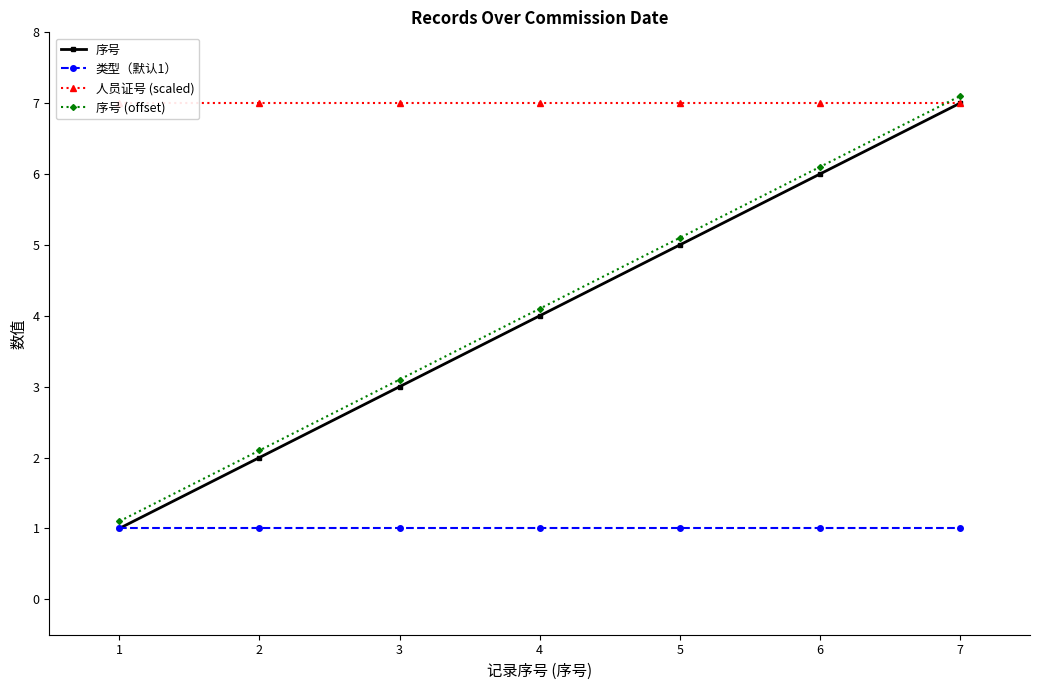

Is it true that 类型（默认1） equals 1.0 at 3?

True